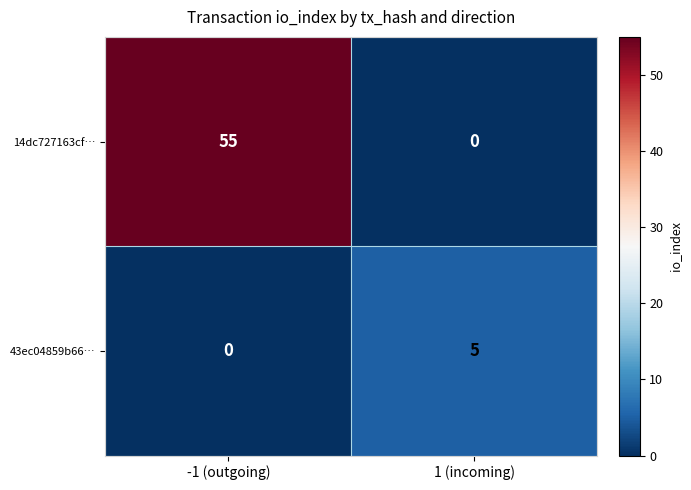

Is it true that 43ec04859b66… equals 0 at -1 (outgoing)?

True